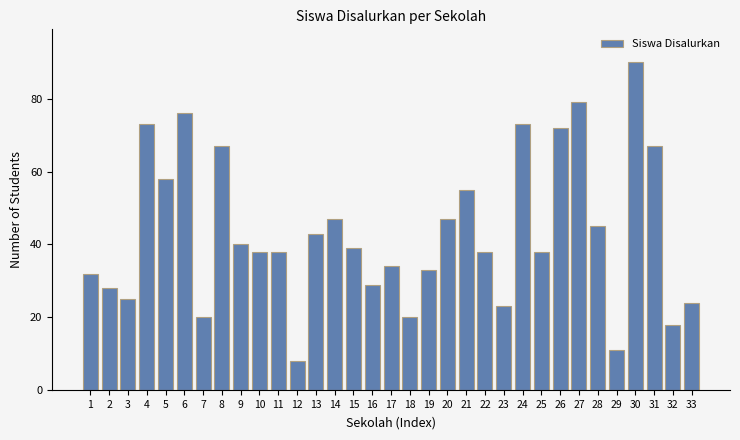

At which category does the chart reach its minimum across all series?

12